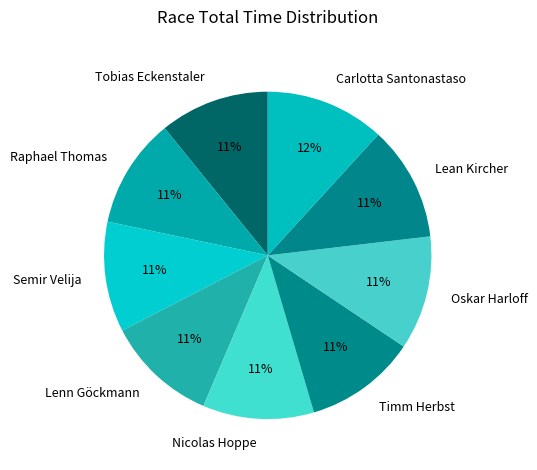

What percentage is the Lenn Göckmann slice, to the nearest percent?

11%